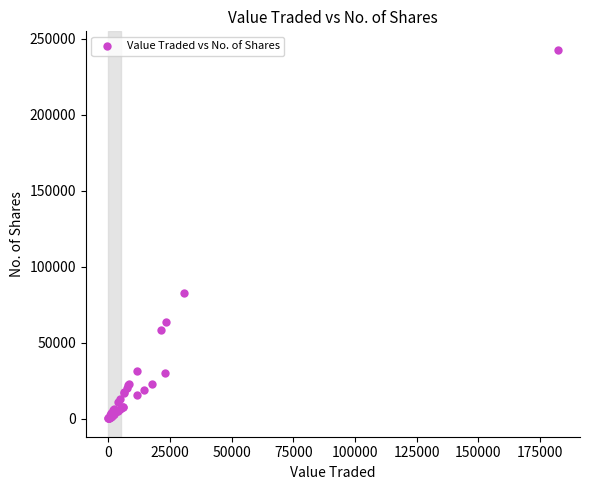

What Y value in the scatter plot is closest to 121462?

82434